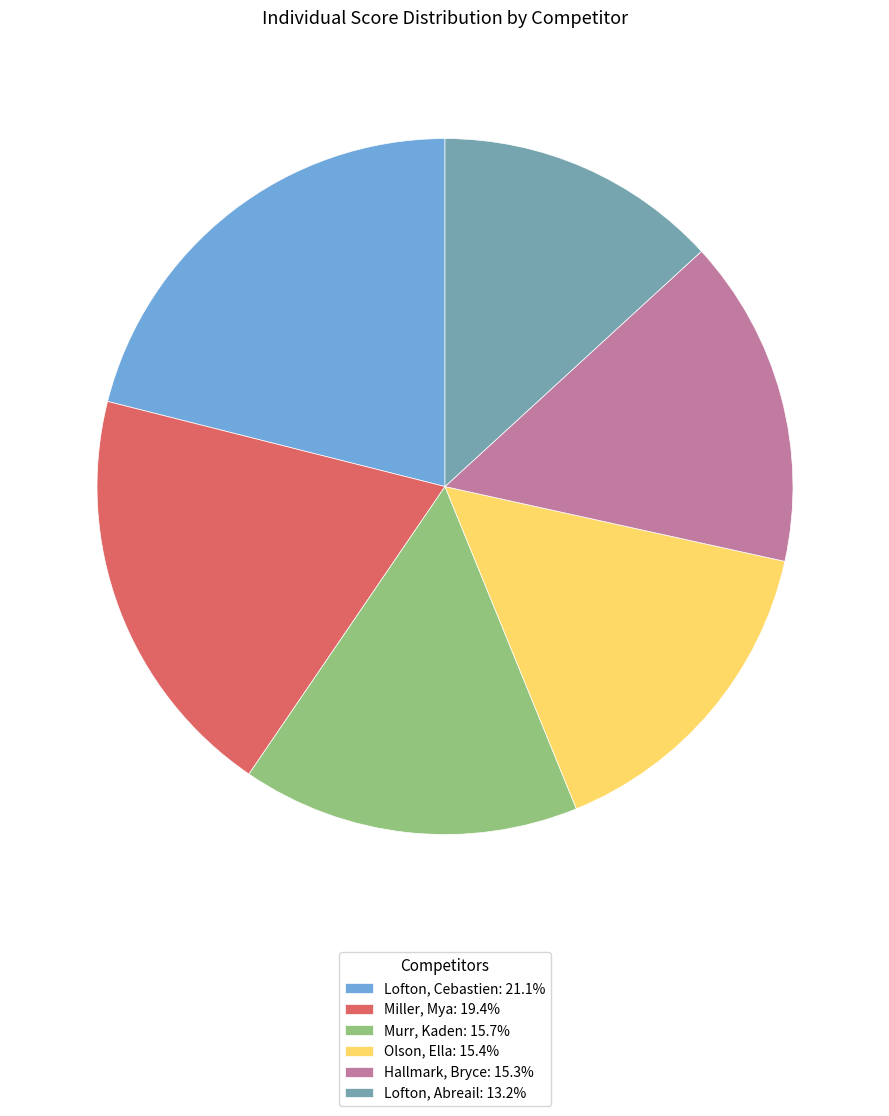

Which slice is the largest?

Lofton, Cebastien